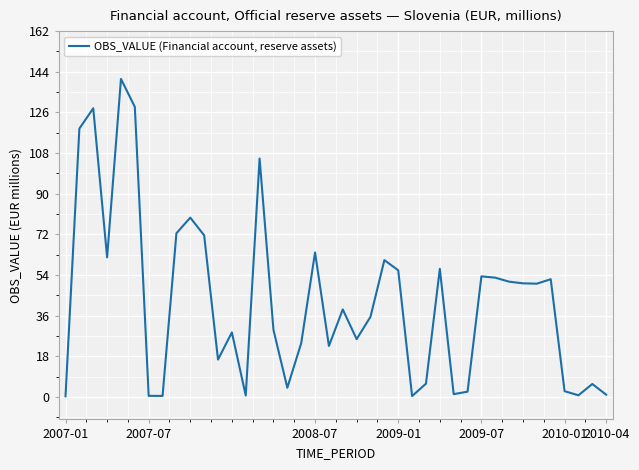

What is the difference between the maximum and minimum values?

140.6